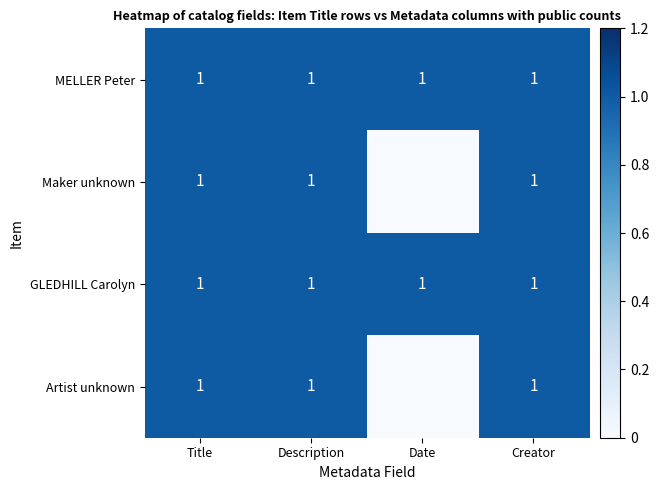

Which has a higher value, Creator or Date?

Creator